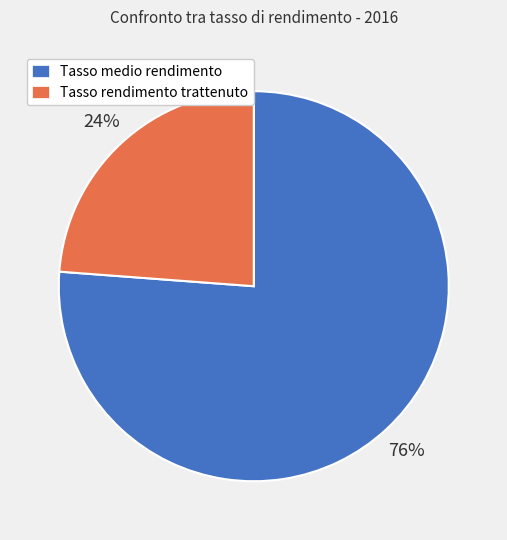

How many segments does this pie chart have?

2